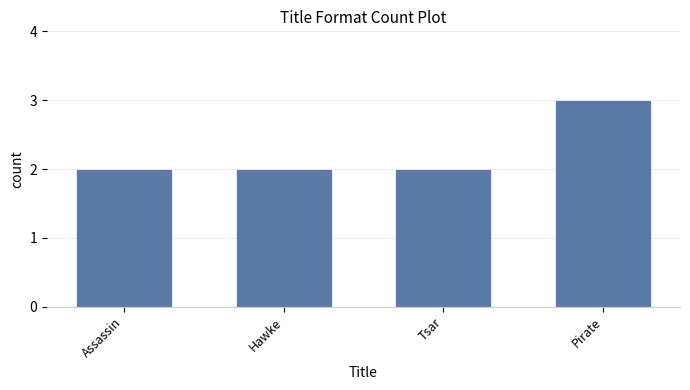

What is the sum of all values?

9